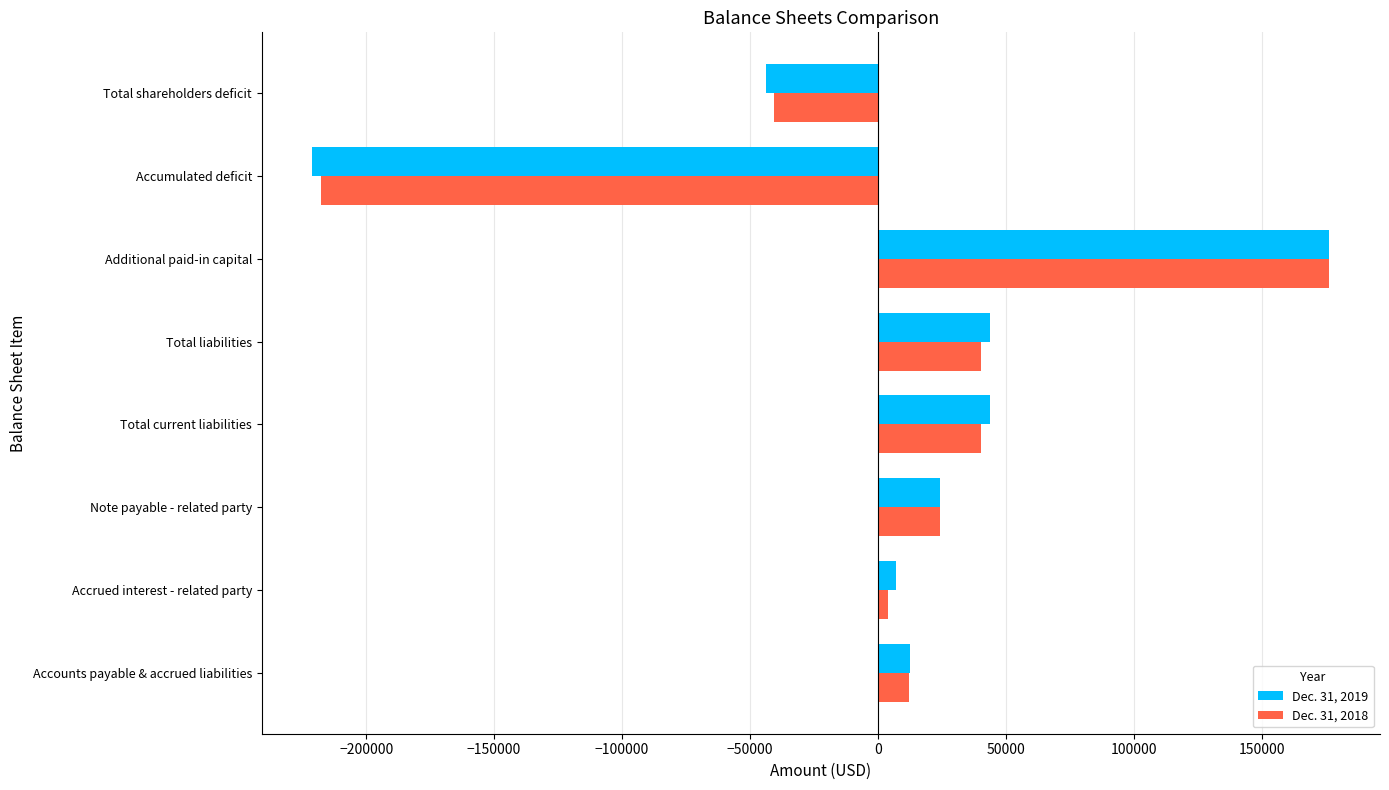

How many values in the Dec. 31, 2018 series are below 24339?

4